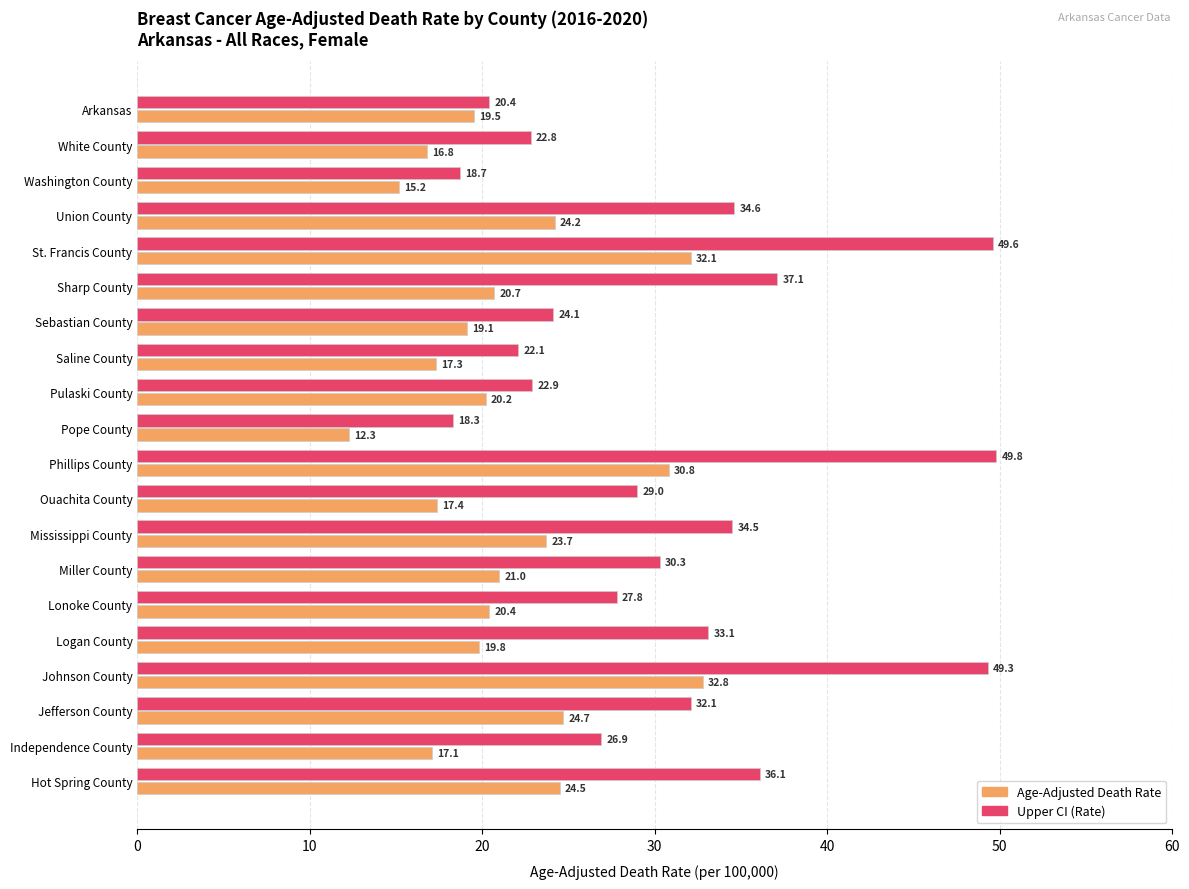

True or false: Upper CI (Rate) has a value of 54.2 at Hot Spring County.

False